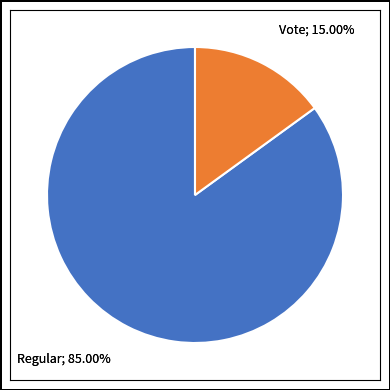

Does Regular account for over 50% of the chart?

Yes